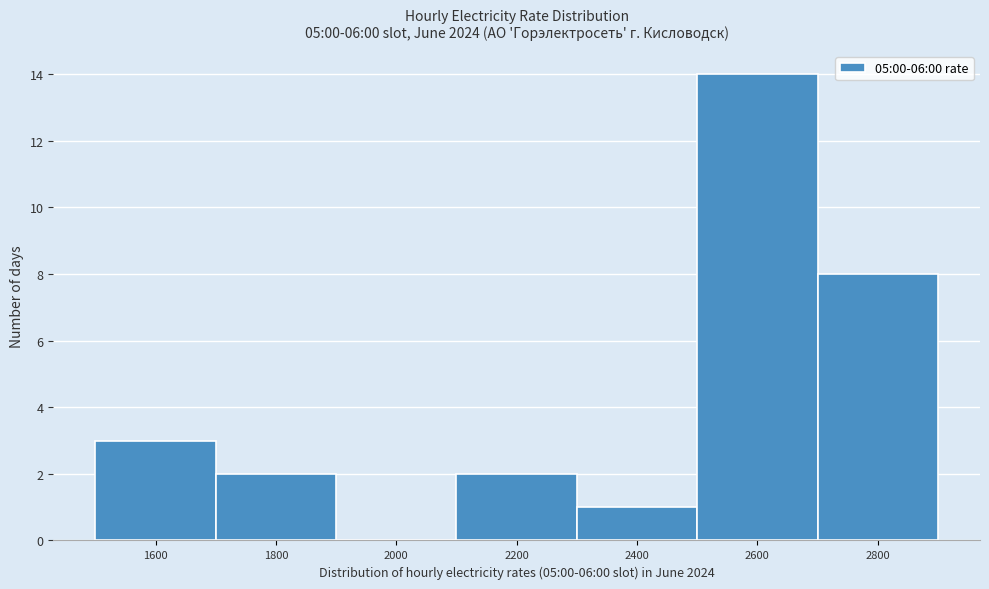

Reading left to right, extract all data points from this chart.

1600=3	1800=2	2000=0	2200=2	2400=1	2600=14	2800=8